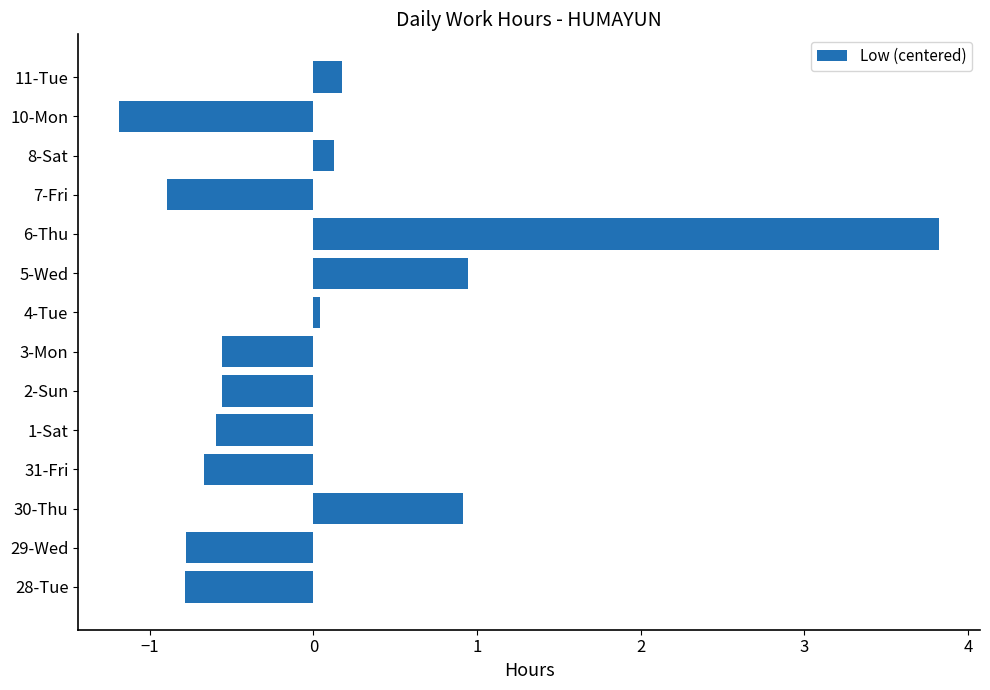

Read the value at 5-Wed.

0.9